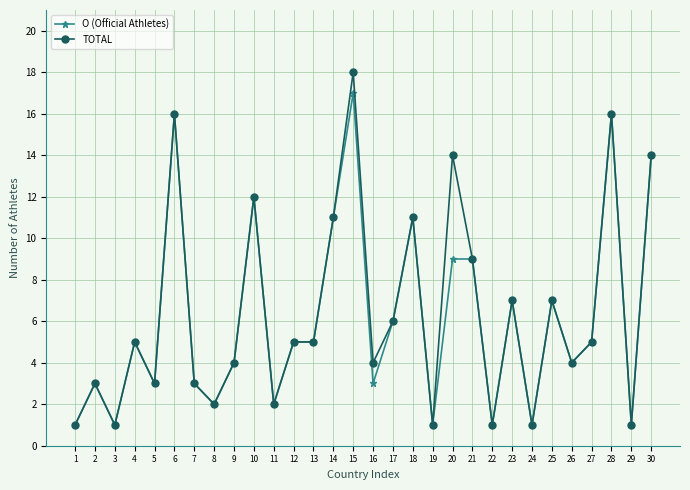

What is the minimum value shown in the chart?

1